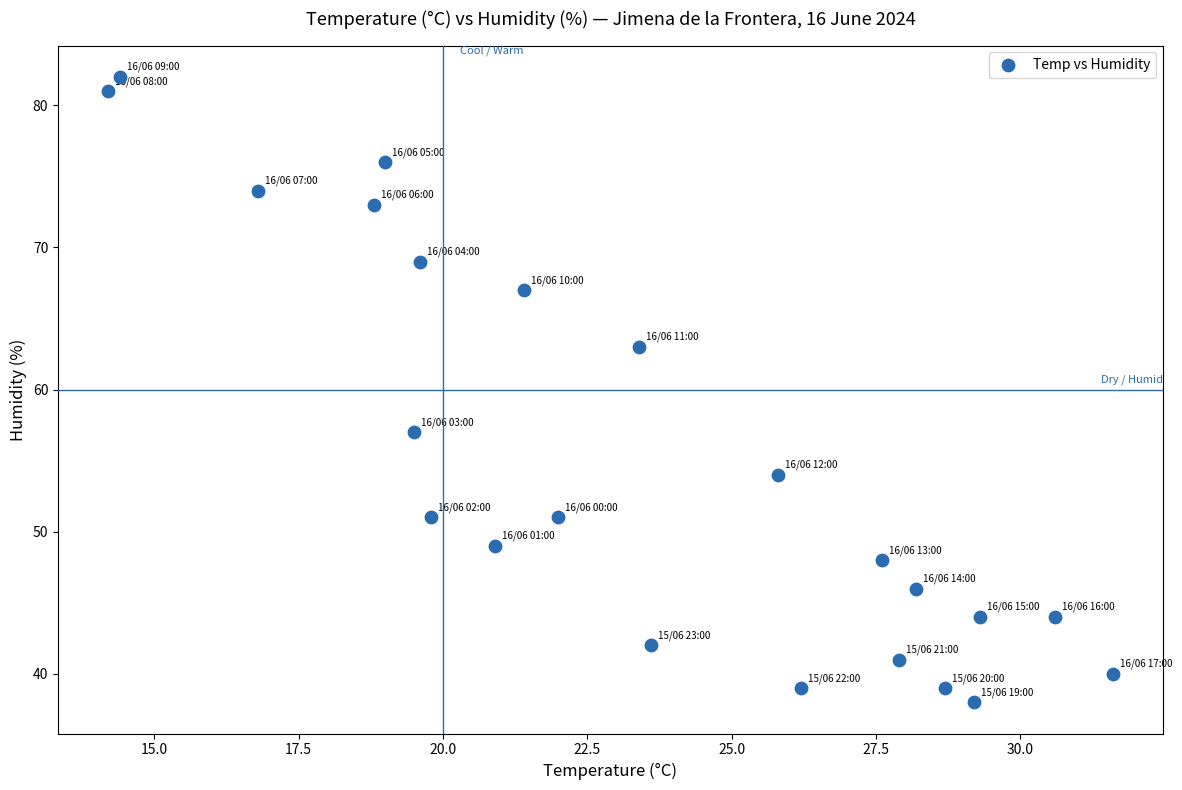

What is the range of Y values (max minus min)?

44